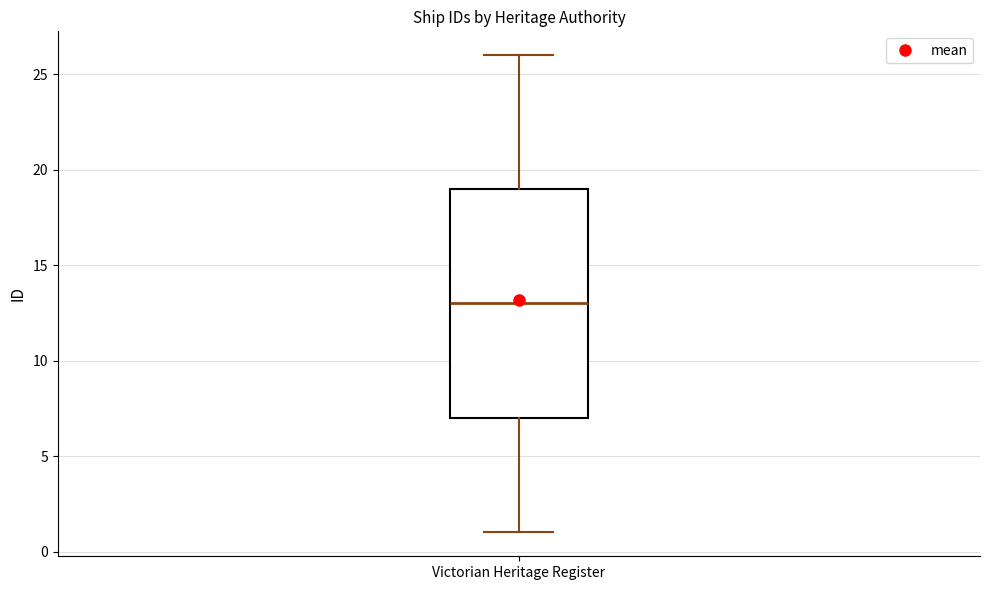

Transcribe this box plot: give where the median line is, the range the box spans, and where the two whiskers end, as read against the y-axis. The values are not printed on the chart, so give them approximately, as read against the axis.

median 13, box 7 to 19, whiskers 1 to 26